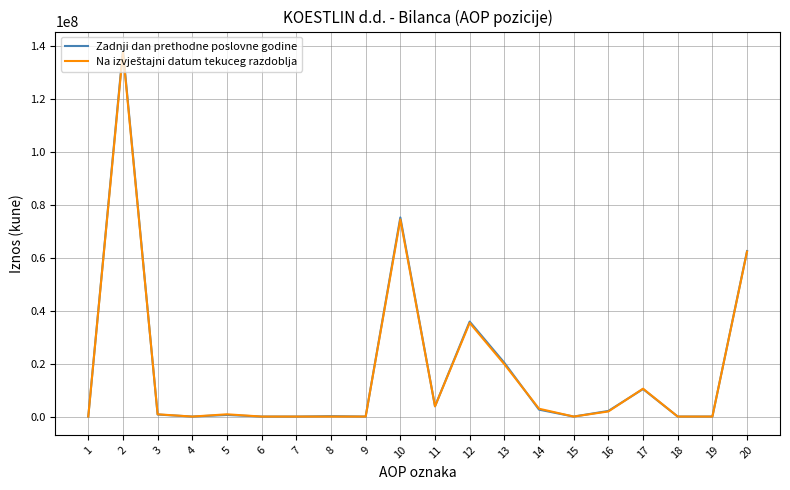

Which series has the widest spread of values?

Zadnji dan prethodne poslovne godine